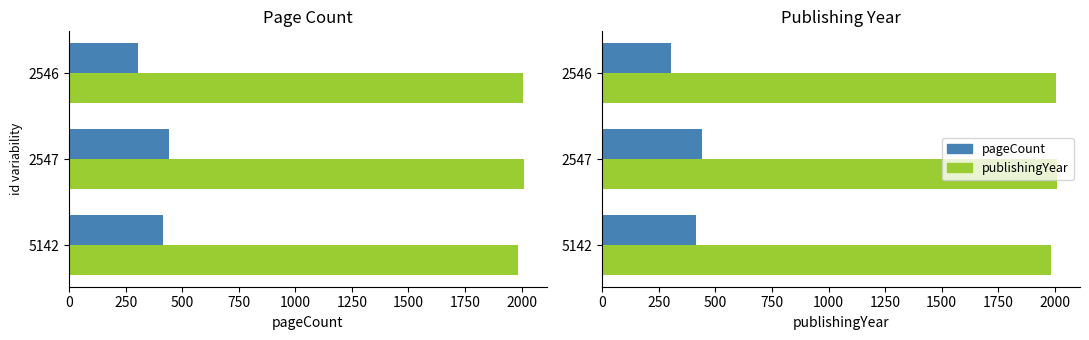

The value of pageCount at 2546 is 304. True or false?

True